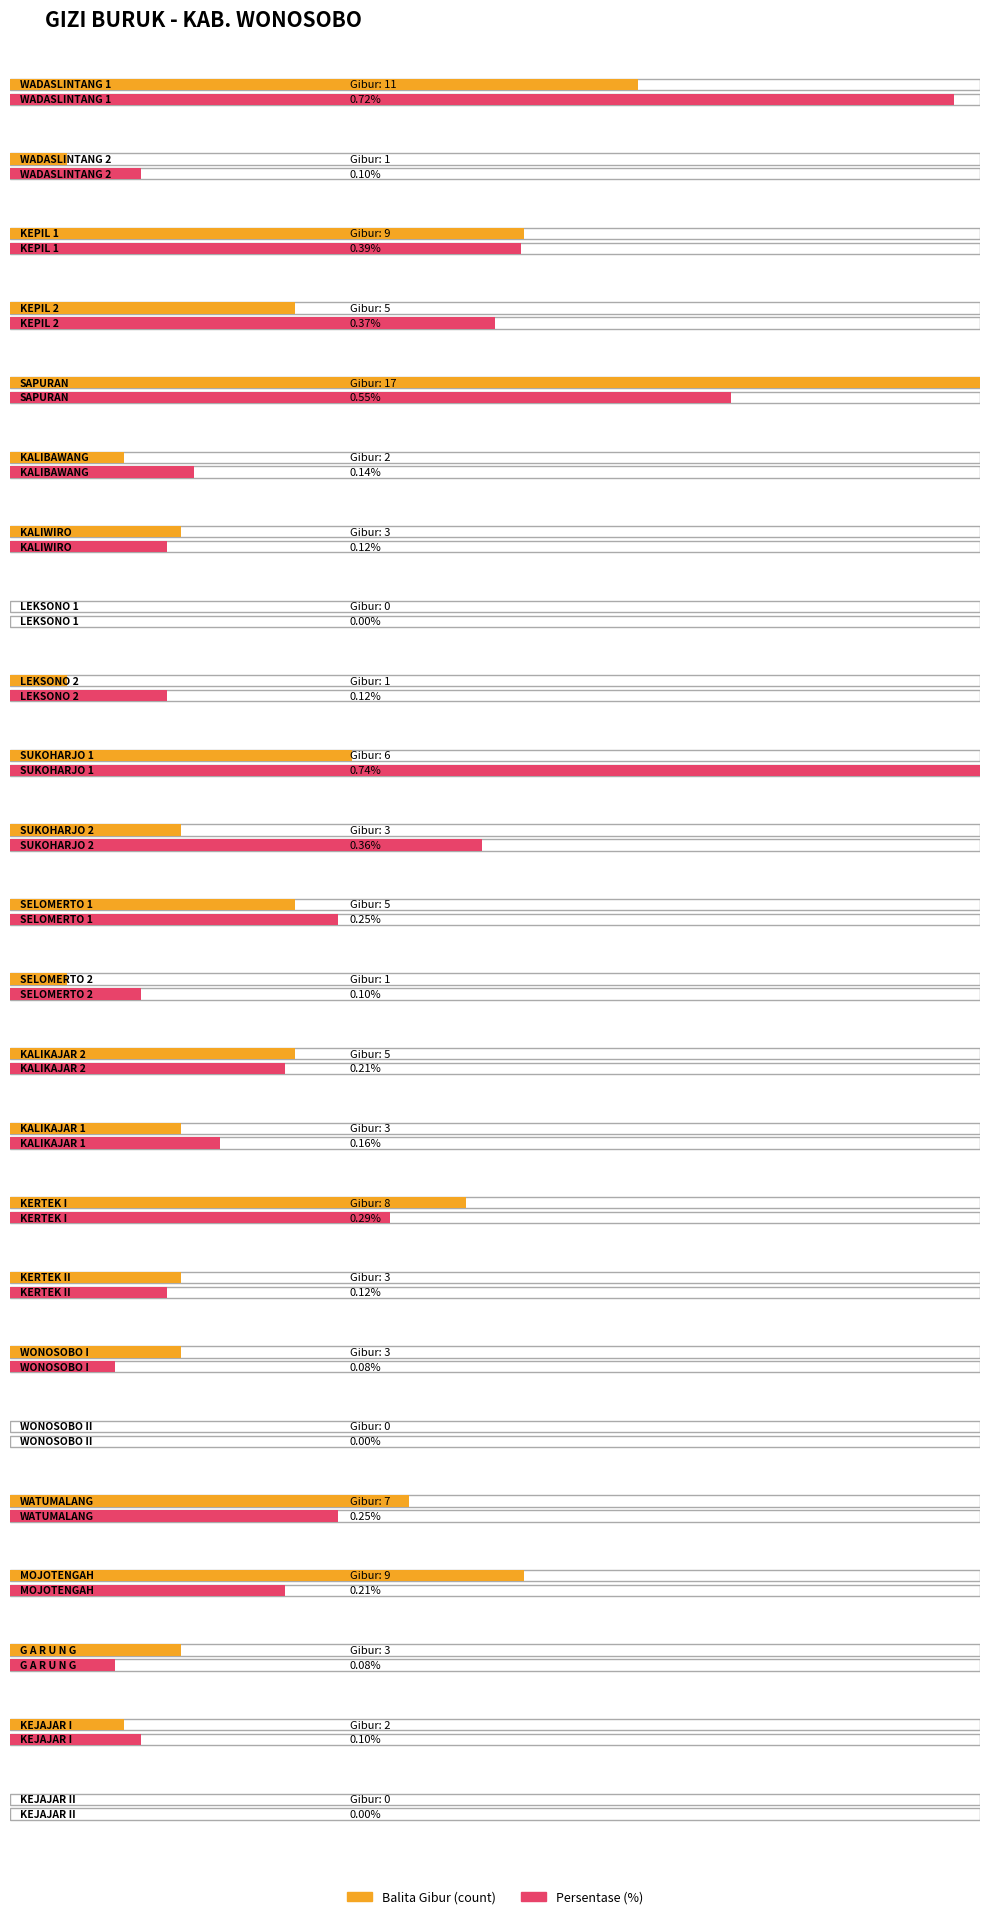

What position from the right is SUKOHARJO 1?

15